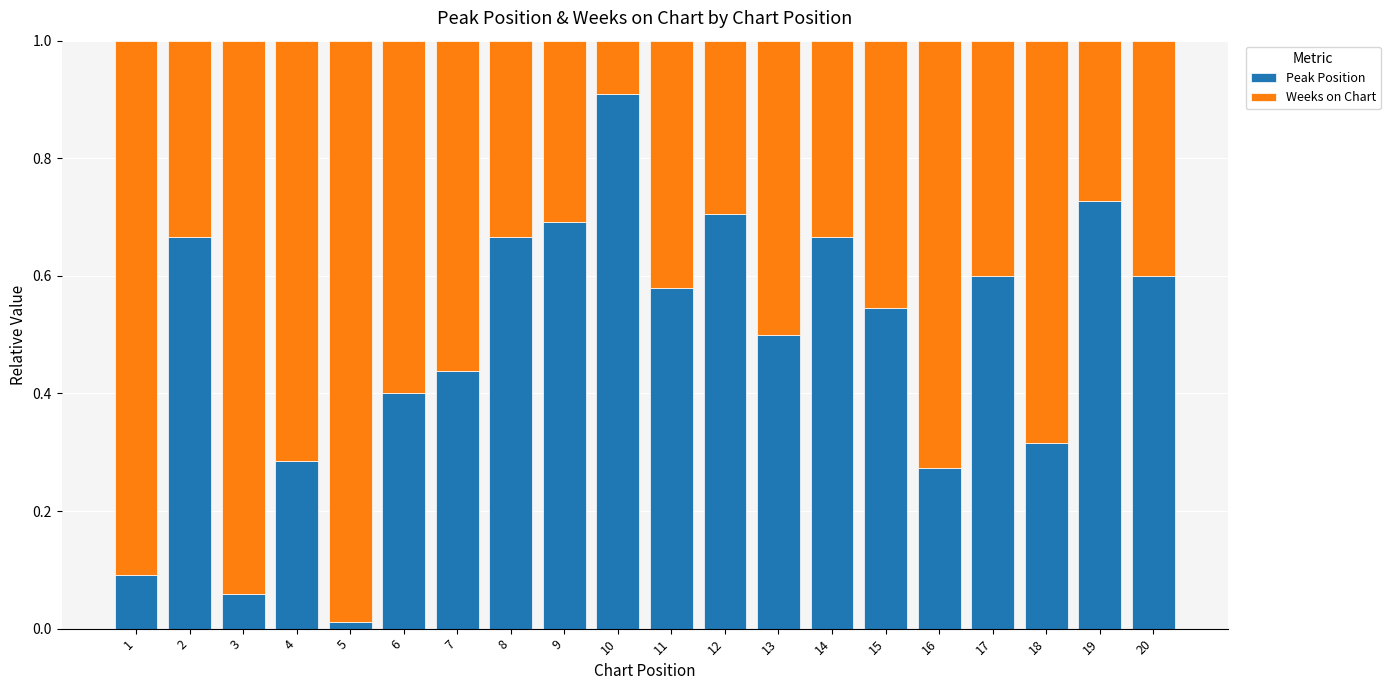

At which label does Peak Position reach its minimum?

5